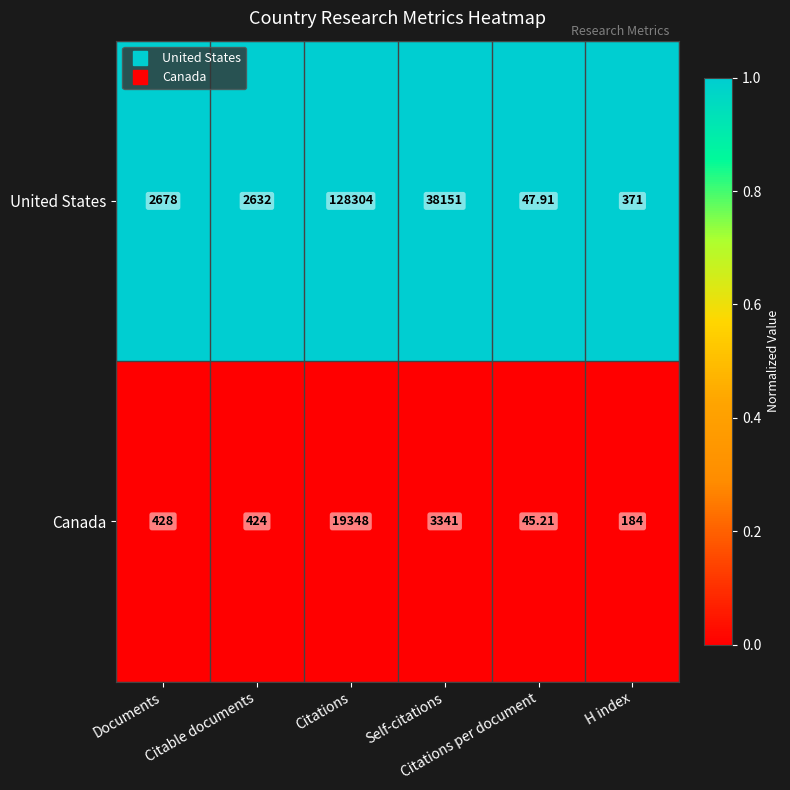

Which series has the largest total across all categories?

United States